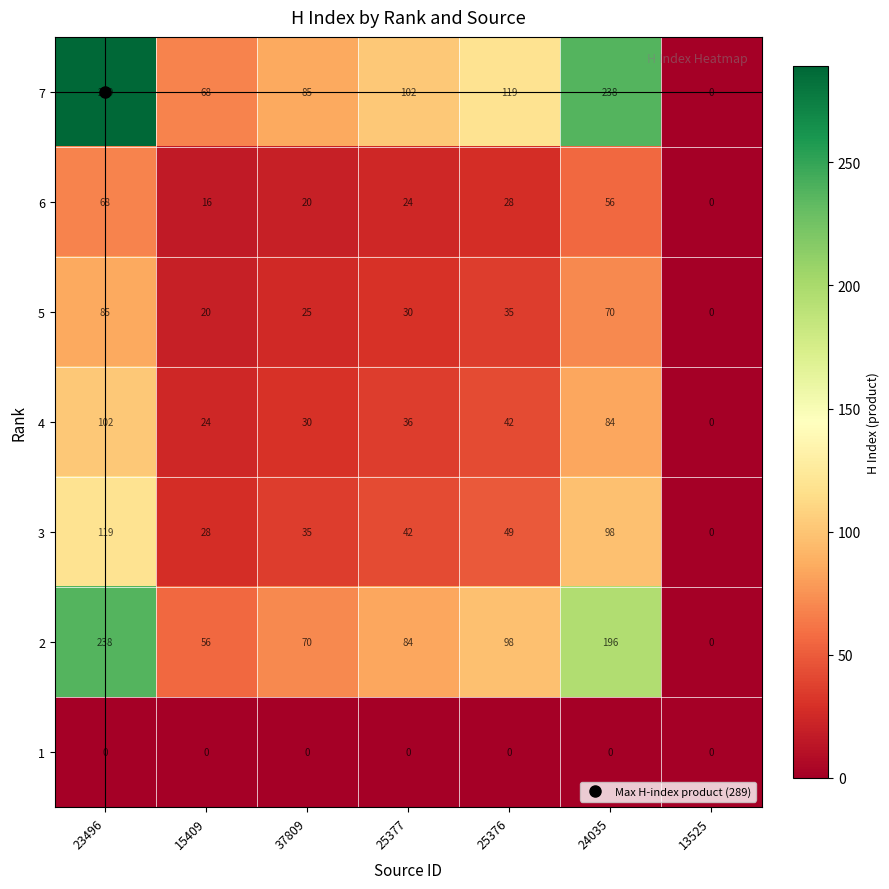

Count the number of data series in this chart.

7